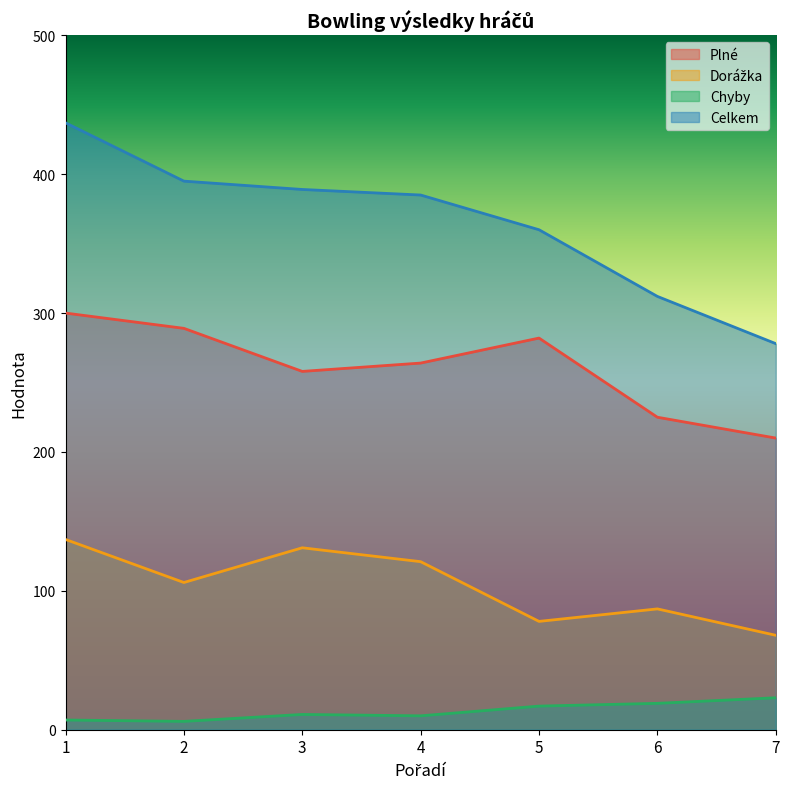

How many data points in Celkem are less than 385?

3